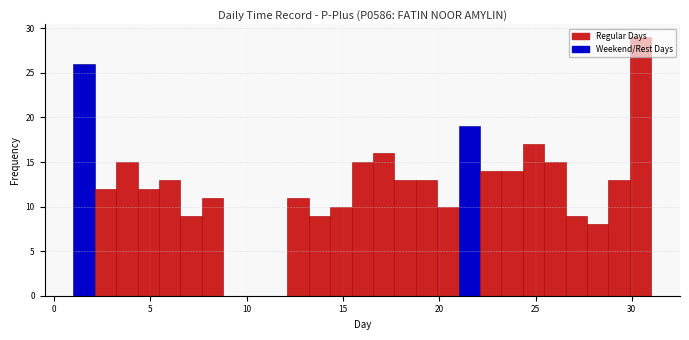

Around what value on the x-axis is the tallest bar? Give the approximate position of its centre, as read against the axis.

30.5